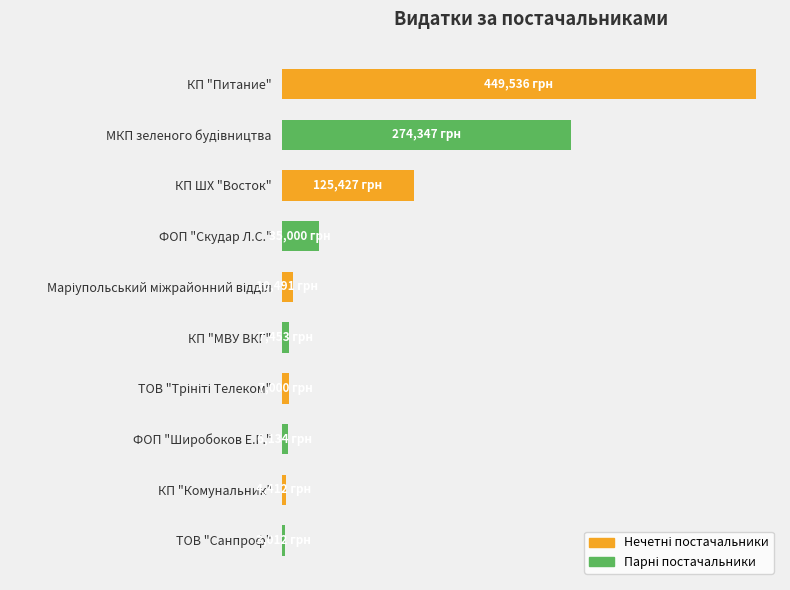

What is the sum of all values?

922812.6